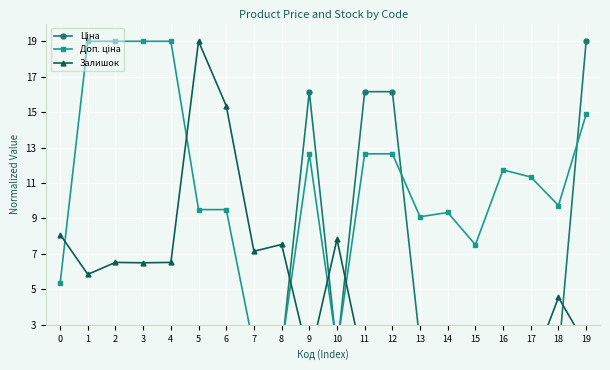

What is the sum of the Доп. ціна values at 15 and 5?

17.0